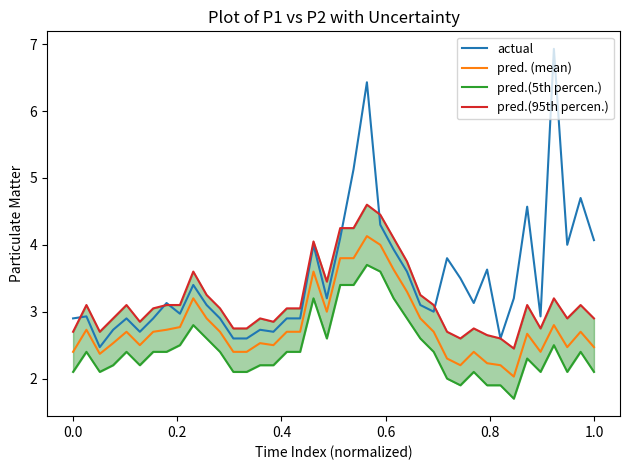

At how many categories does at least one series exceed 6?

2